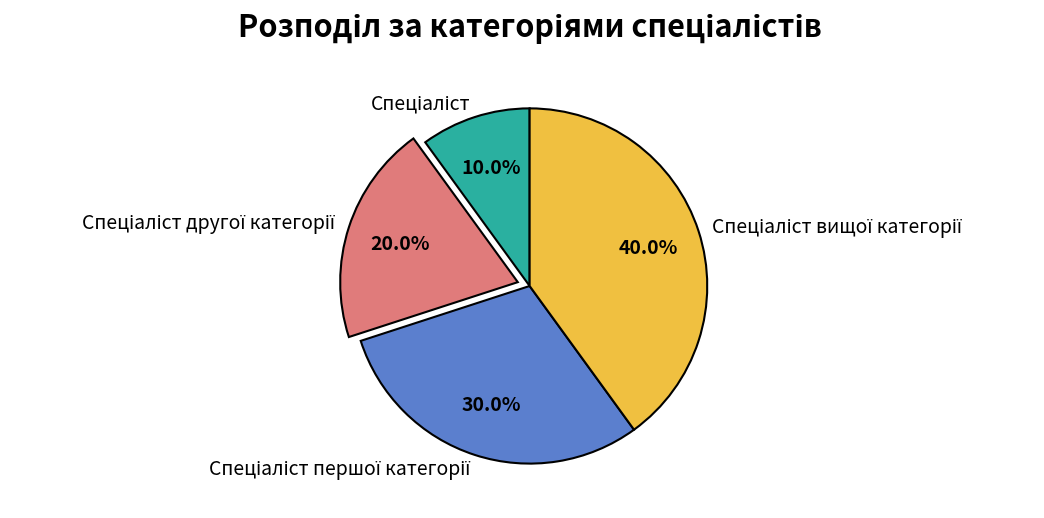

Does any single category account for the majority?

No